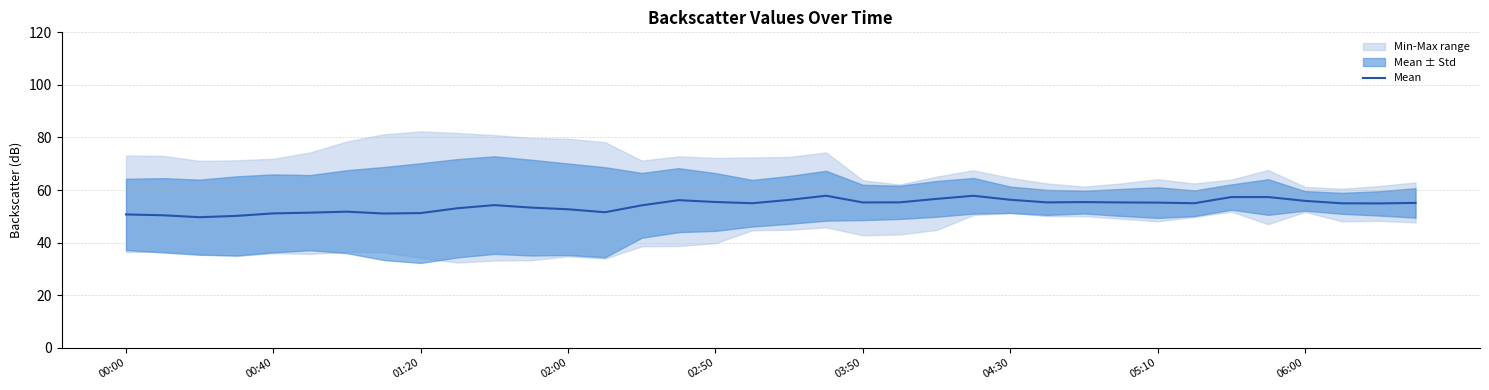

What is the value of the 33rd point from the left?

55.9